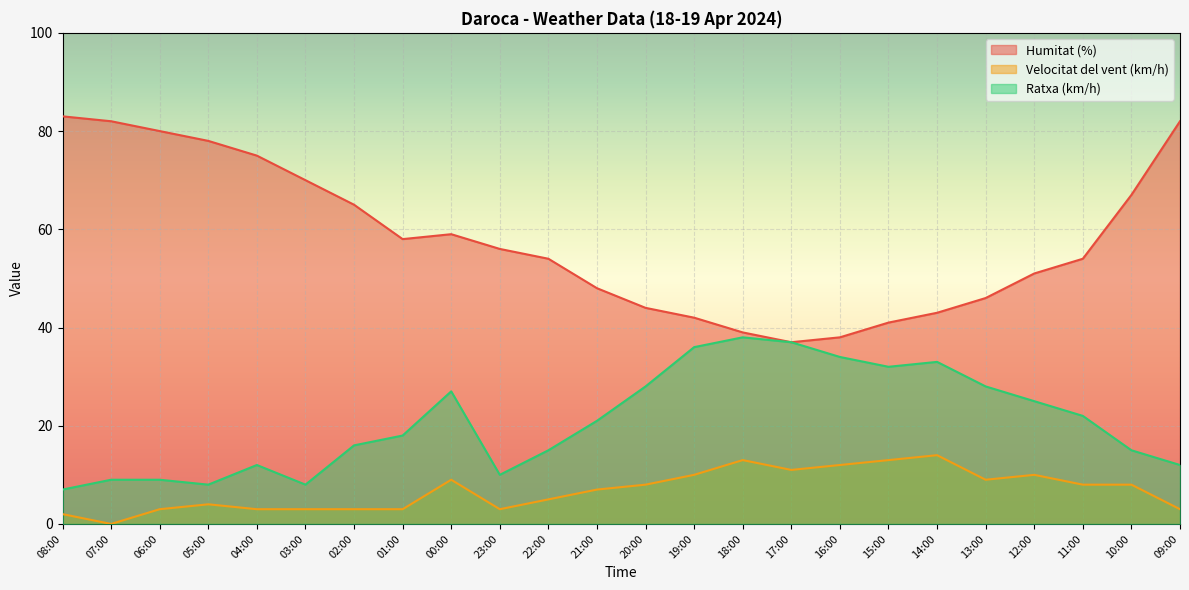

Between 07:00 and 18:00, which is larger?

07:00